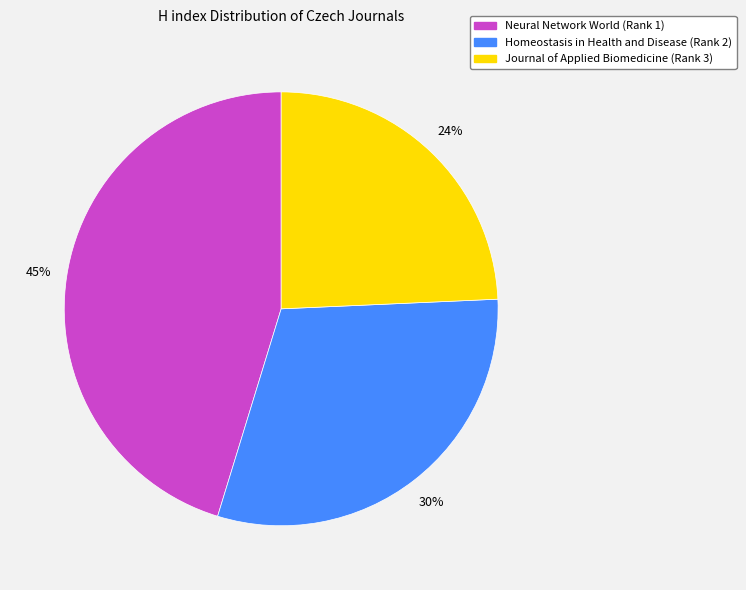

The Neural Network World (Rank 1) slice represents 59% of the pie. True or false?

False